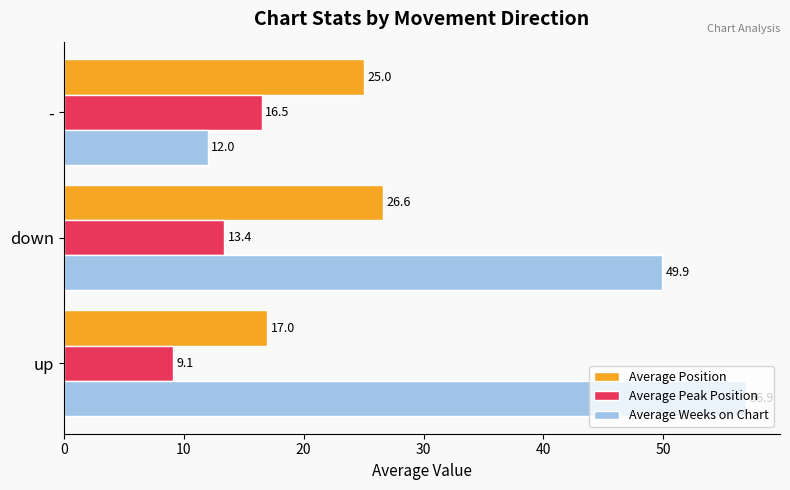

What are all the series names shown in the legend?

Average Position, Average Peak Position, Average Weeks on Chart